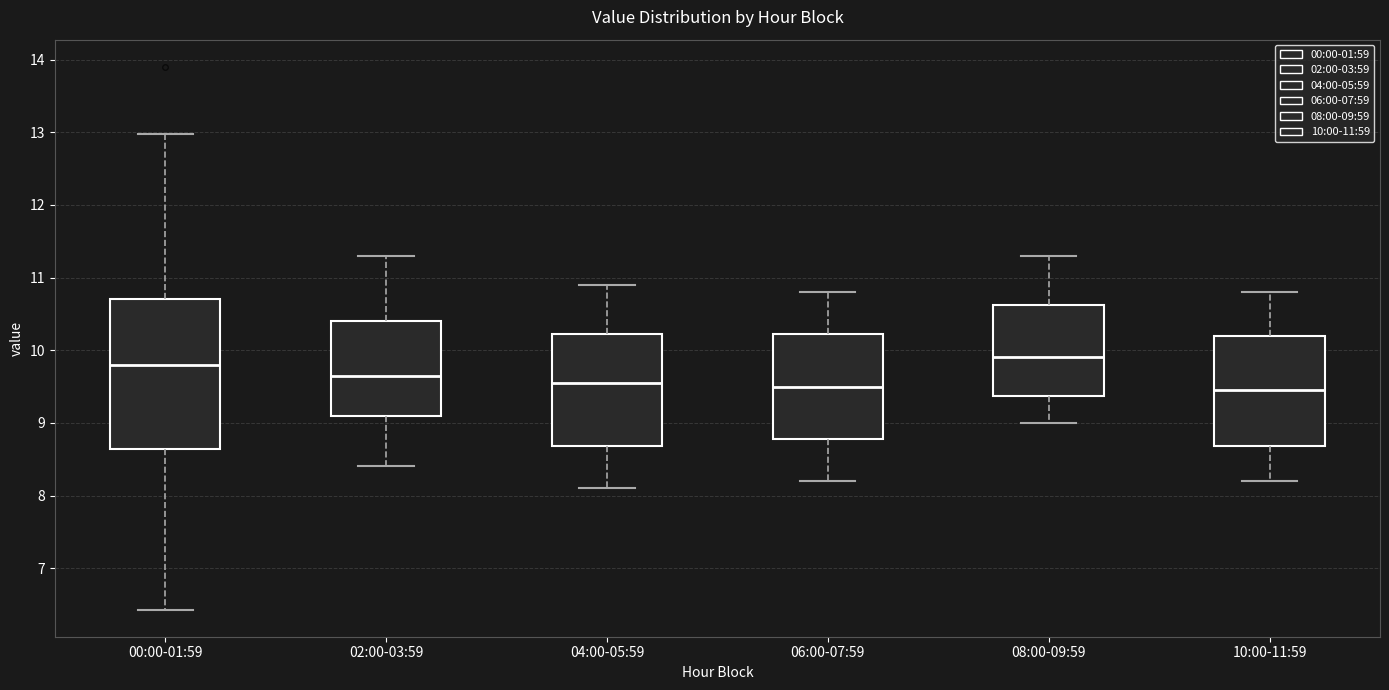

Where does the lower whisker of the box for 10:00-11:59 end on the y-axis? The values are not printed on the chart, so give them approximately, as read against the axis.

8.2